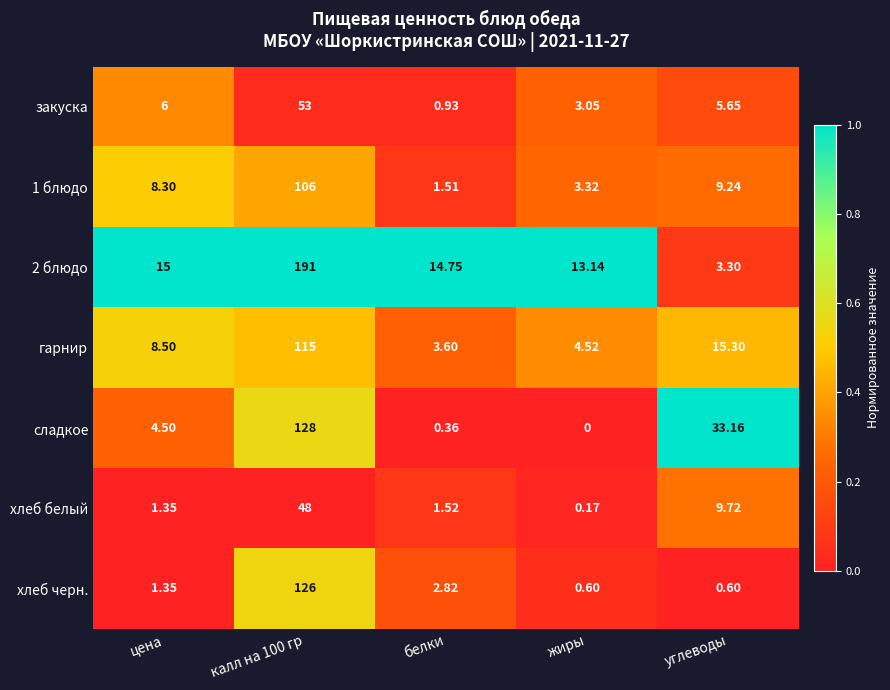

What is the total value across all series at жиры?

24.8